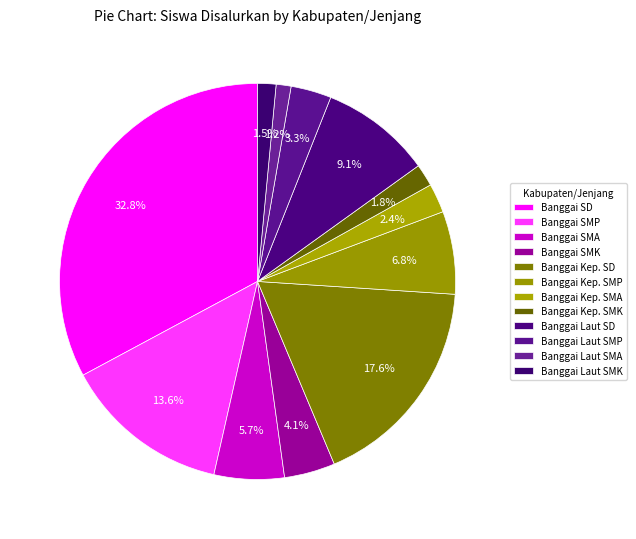

Which slice is the largest?

Kab. Banggai SD